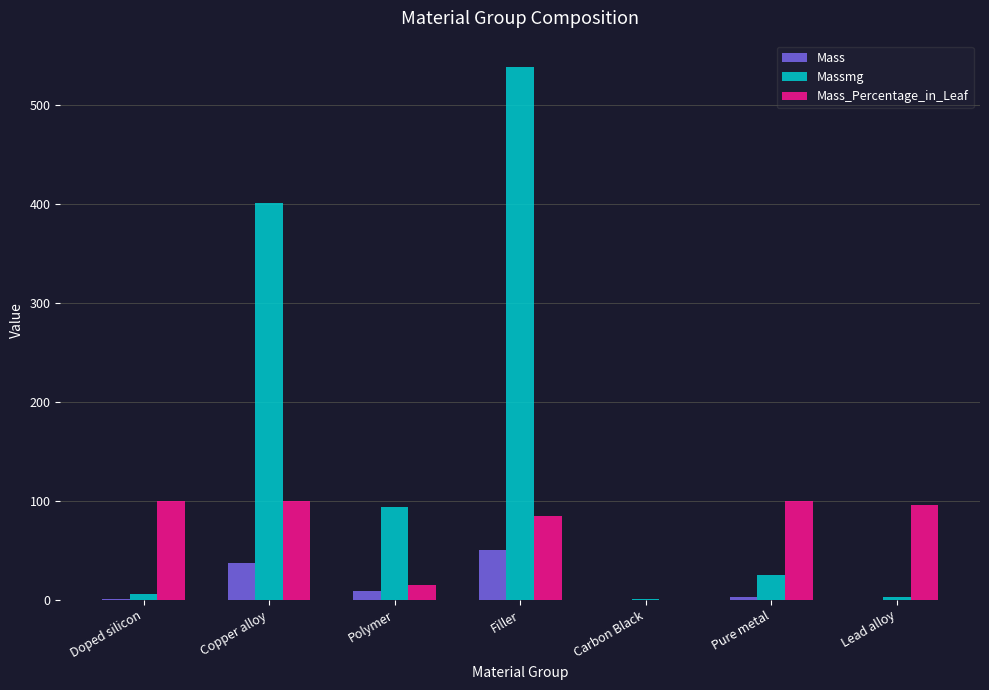

The value of Mass_Percentage_in_Leaf at Polymer is 14.8. True or false?

True